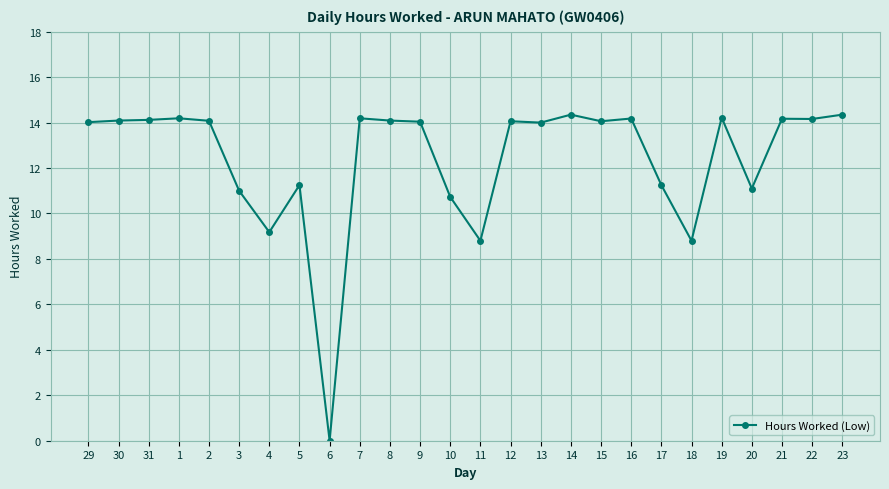

The value at 6 is 0.0. True or false?

True